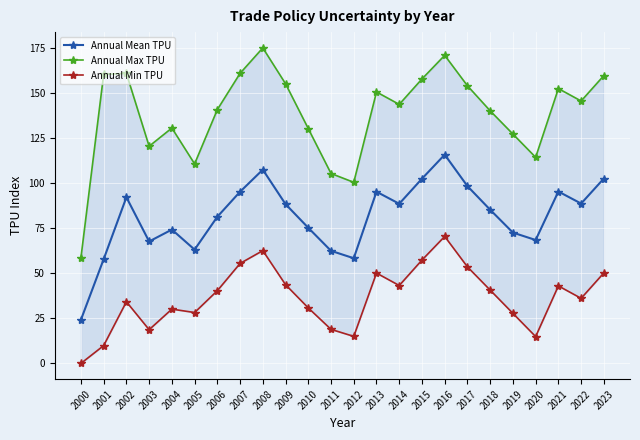

List the labels in order of Annual Mean TPU value, largest first.

2016, 2008, 2023, 2015, 2017, 2021, 2007, 2013, 2002, 2022, 2014, 2009, 2018, 2006, 2010, 2004, 2019, 2020, 2003, 2005, 2011, 2012, 2001, 2000